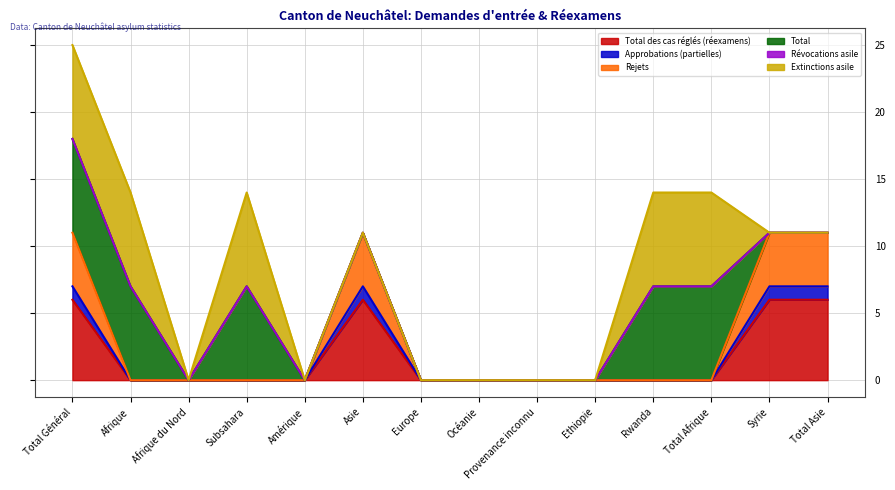

True or false: Rejets and Total des cas réglés (réexamens) cross at least once.

False